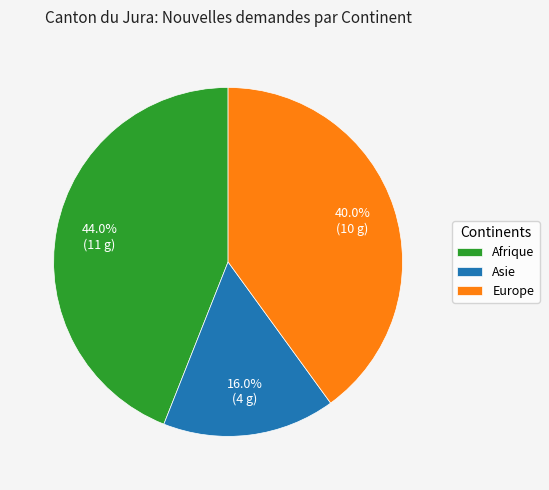

Which slice is the largest?

Afrique